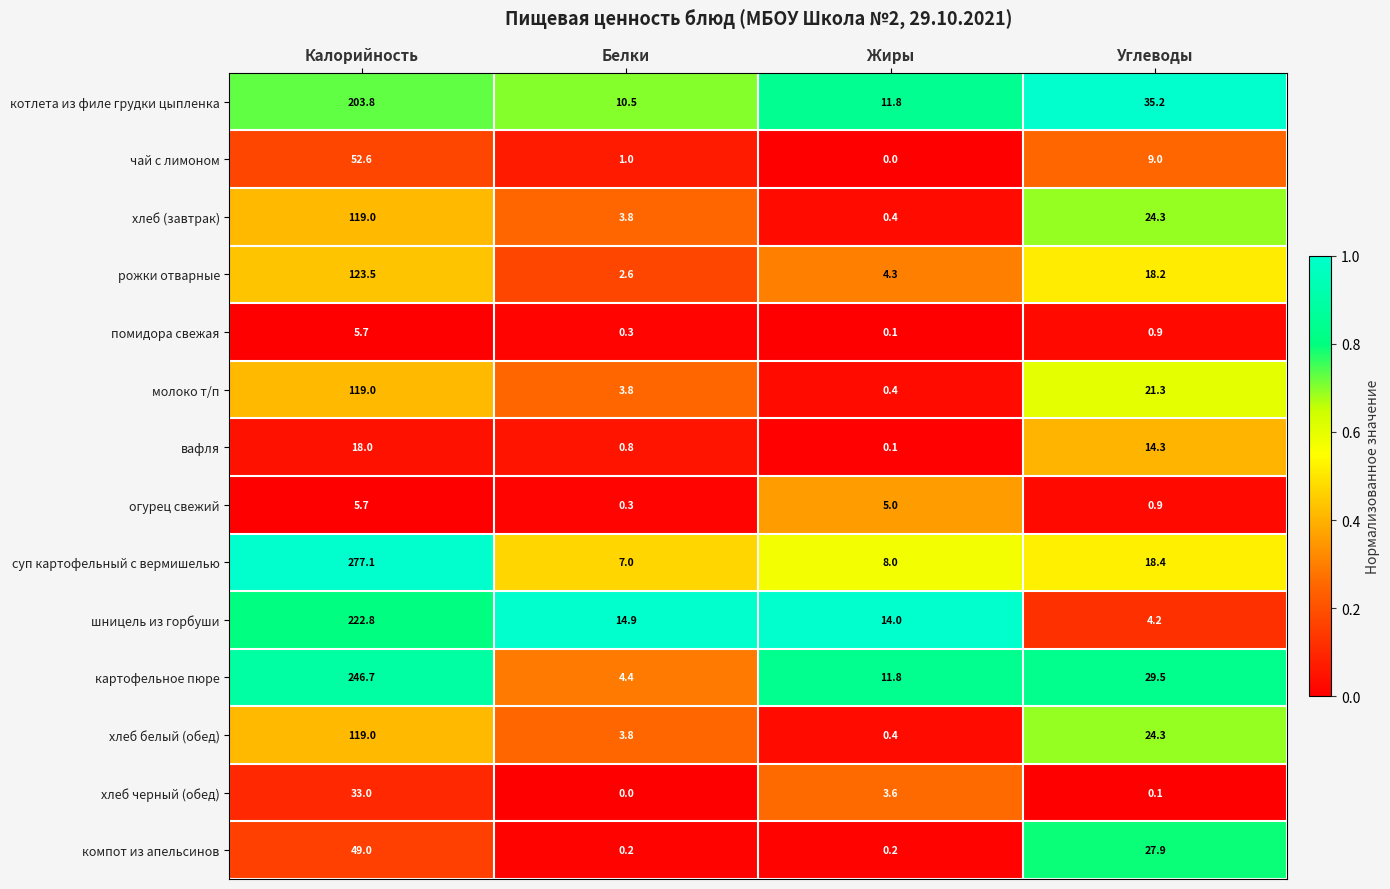

How many series are shown in this chart?

14